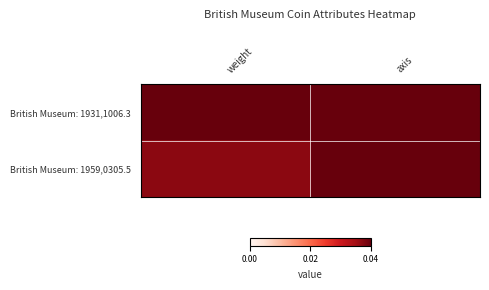

Rank the series by their maximum value, from lowest to highest.

British Museum: 1959,0305.5, British Museum: 1931,1006.3